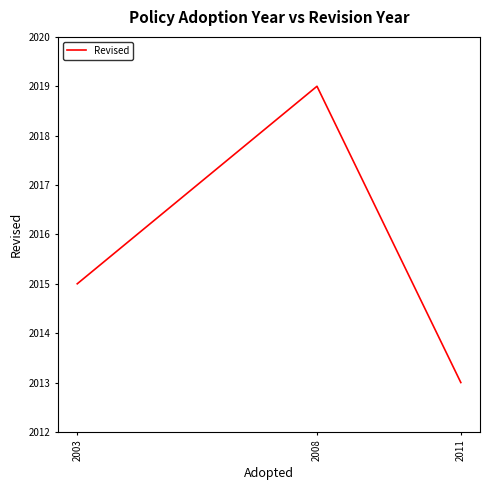

Count the number of categories in the chart.

3